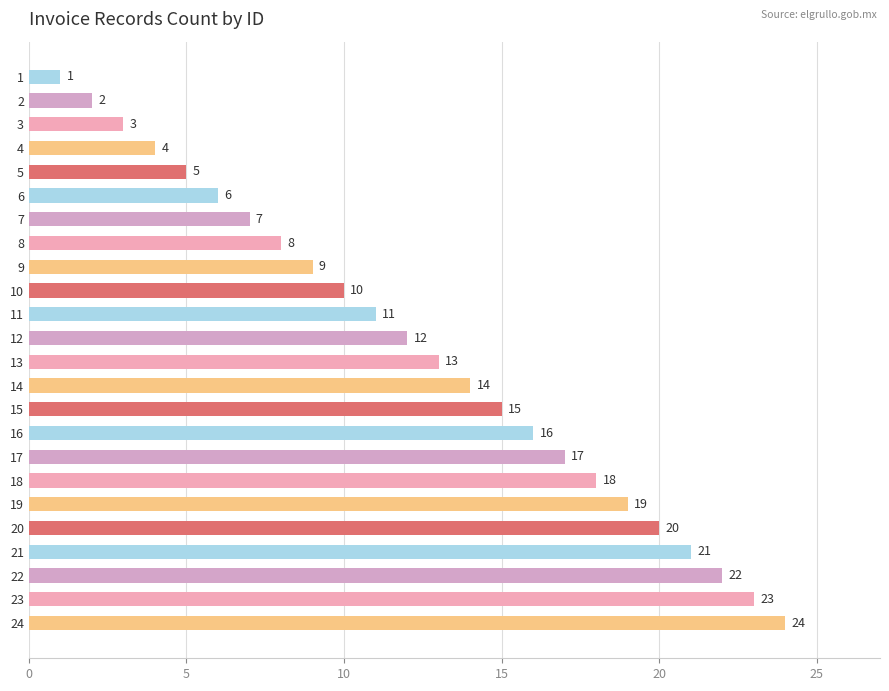

List the labels in order of value, largest first.

24, 23, 22, 21, 20, 19, 18, 17, 16, 15, 14, 13, 12, 11, 10, 9, 8, 7, 6, 5, 4, 3, 2, 1